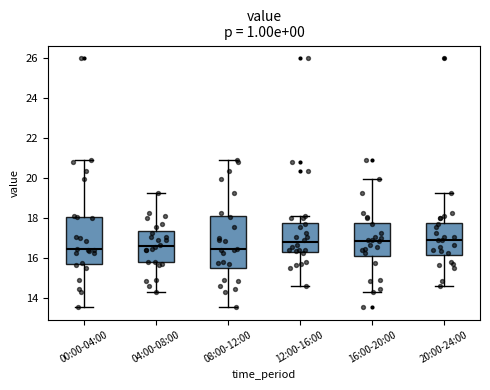

Where is the upper edge of the box for 04:00-08:00 on the y-axis? The values are not printed on the chart, so give them approximately, as read against the axis.

17.4